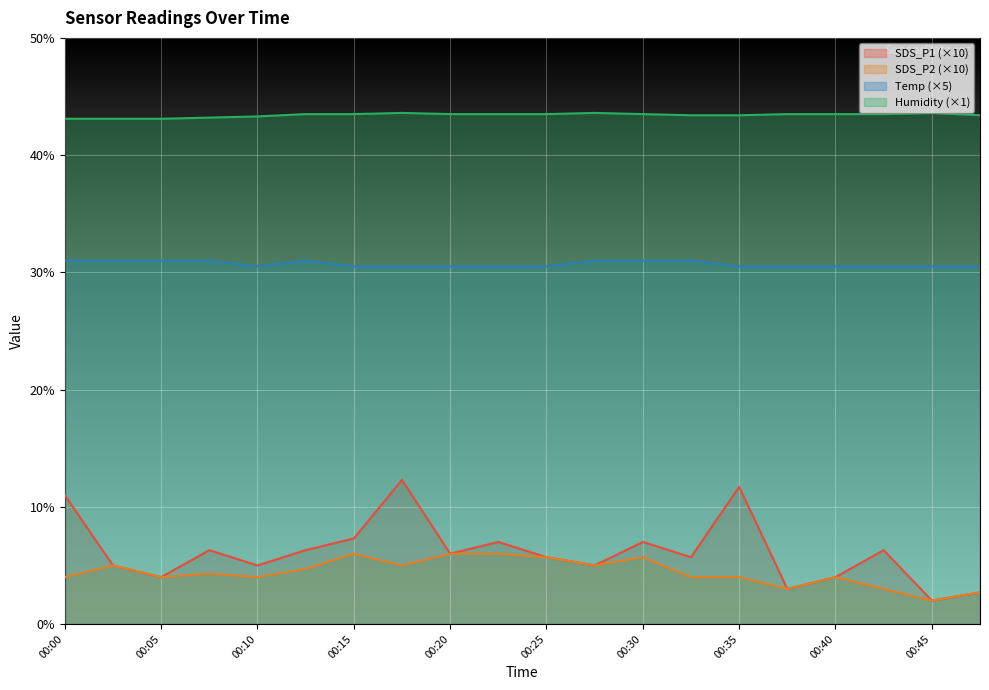

Reading left to right, extract all data points from this chart.

SDS_P1: 00:00=11.0	00:03=5.0	00:05=4.0	00:07=6.3	00:10=5.0	00:13=6.3	00:15=7.3	00:18=12.3	00:20=6.0	00:23=7.0	00:25=5.7	00:28=5.0	00:30=7.0	00:33=5.7	00:35=11.7	00:37=3.0	00:40=4.0	00:42=6.3	00:45=2.0	00:47=2.7
SDS_P2: 00:00=4.0	00:03=5.0	00:05=4.0	00:07=4.3	00:10=4.0	00:13=4.7	00:15=6.0	00:18=5.0	00:20=6.0	00:23=6.0	00:25=5.7	00:28=5.0	00:30=5.7	00:33=4.0	00:35=4.0	00:37=3.0	00:40=4.0	00:42=3.0	00:45=2.0	00:47=2.7
Temp: 00:00=31.0	00:03=31.0	00:05=31.0	00:07=31.0	00:10=30.5	00:13=31.0	00:15=30.5	00:18=30.5	00:20=30.5	00:23=30.5	00:25=30.5	00:28=31.0	00:30=31.0	00:33=31.0	00:35=30.5	00:37=30.5	00:40=30.5	00:42=30.5	00:45=30.5	00:47=30.5
Humidity: 00:00=43.1	00:03=43.1	00:05=43.1	00:07=43.2	00:10=43.3	00:13=43.5	00:15=43.5	00:18=43.6	00:20=43.5	00:23=43.5	00:25=43.5	00:28=43.6	00:30=43.5	00:33=43.4	00:35=43.4	00:37=43.5	00:40=43.5	00:42=43.5	00:45=43.6	00:47=43.4